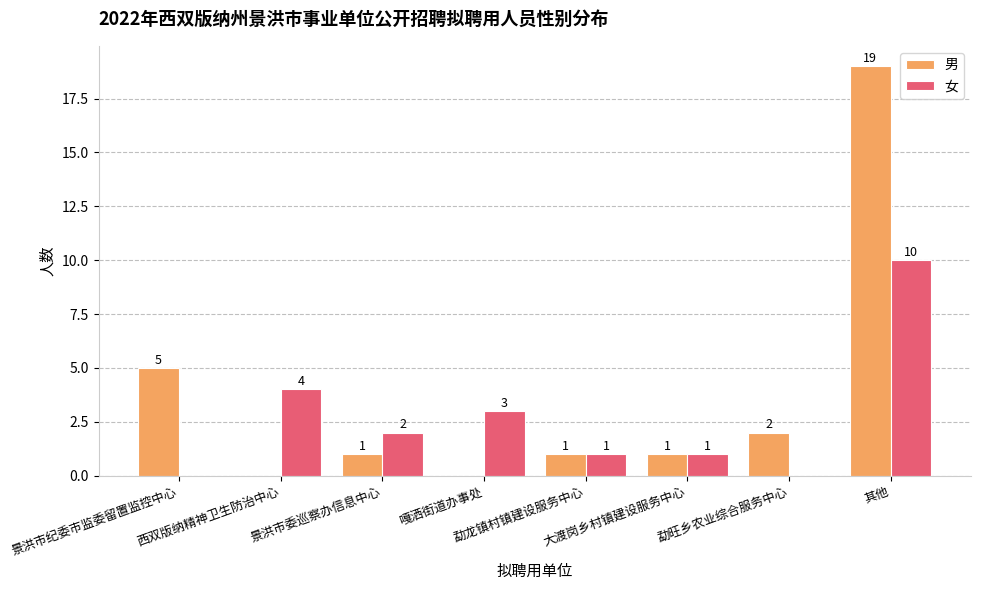

Reading right to left, list all the values displayed in this chart.

男: 其他=19	勐旺乡农业综合服务中心=2	大渡岗乡村镇建设服务中心=1	勐龙镇村镇建设服务中心=1	嘎洒街道办事处=0	景洪市委巡察办信息中心=1	西双版纳精神卫生防治中心=0	景洪市纪委市监委留置监控中心=5
女: 其他=10	勐旺乡农业综合服务中心=0	大渡岗乡村镇建设服务中心=1	勐龙镇村镇建设服务中心=1	嘎洒街道办事处=3	景洪市委巡察办信息中心=2	西双版纳精神卫生防治中心=4	景洪市纪委市监委留置监控中心=0